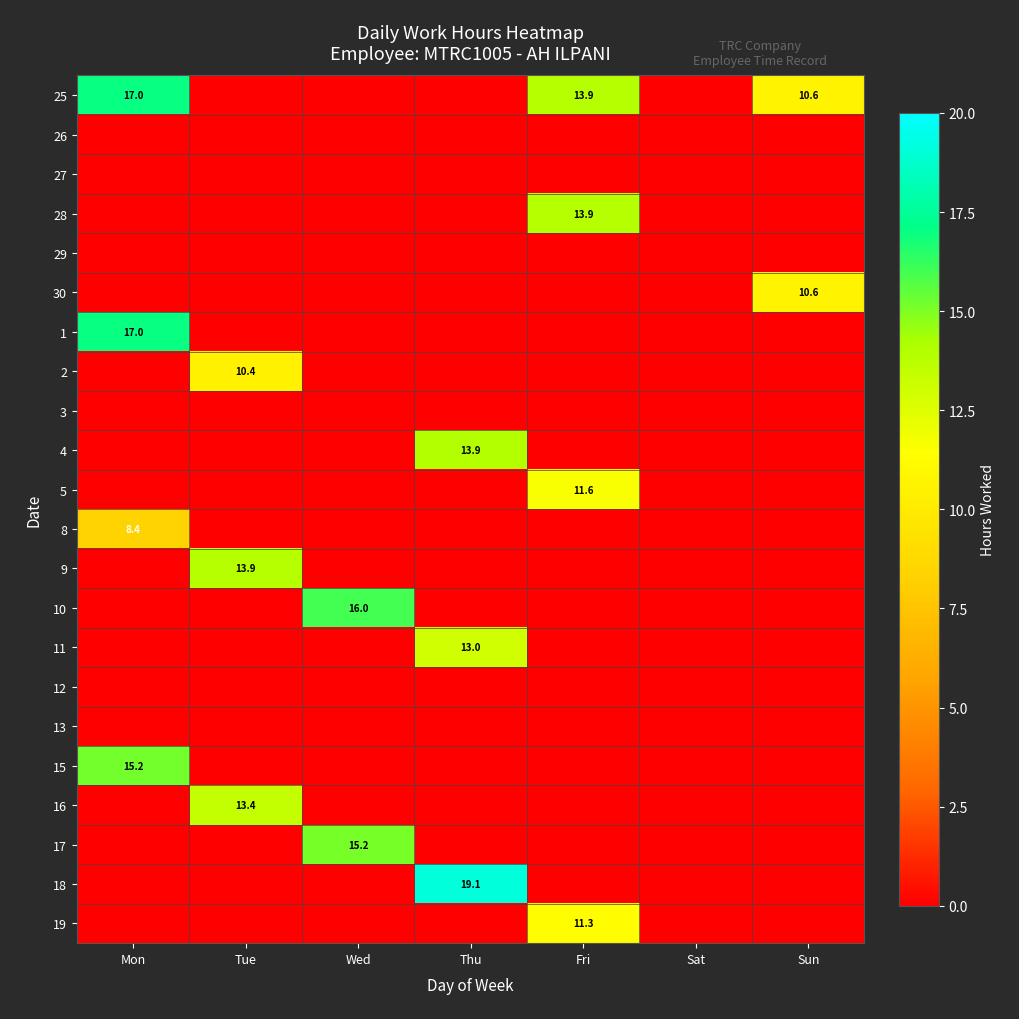

The value of 11 at Mon is 9.0. True or false?

False